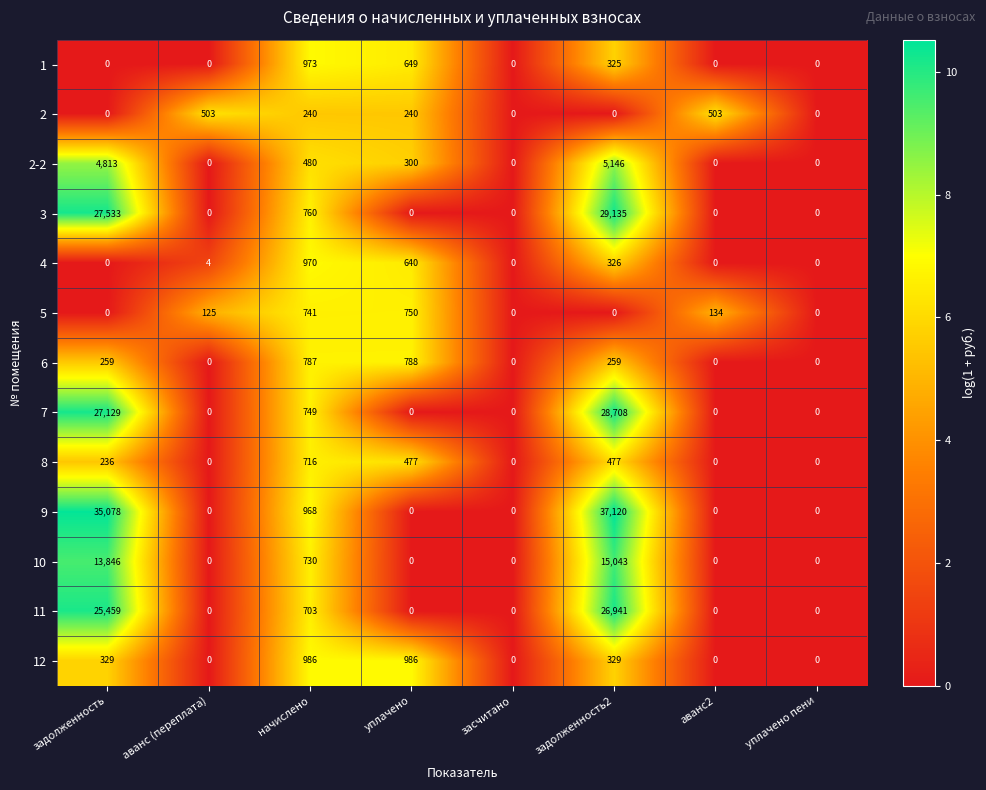

What is the difference between the highest and lowest values at задолженность?

35078